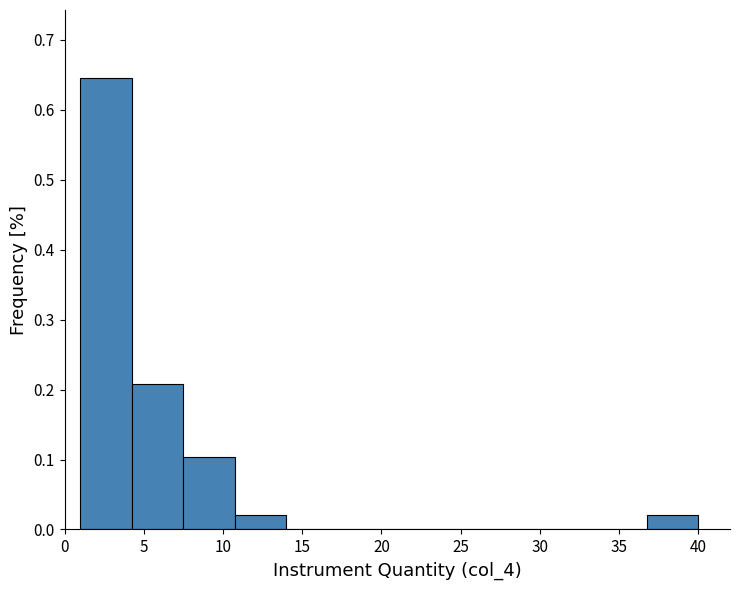

Reading left to right, transcribe this chart: for each bar, give the range it covers on the x-axis and its height. Neither the bar edges nor the heights are printed on the chart, so give them approximately, as read against the axes.

1.00 to 4.25: 0.65
4.25 to 7.50: 0.21
7.50 to 10.75: 0.10
10.75 to 14.00: 0.02
14.00 to 17.25: 0
17.25 to 20.50: 0
20.50 to 23.75: 0
23.75 to 27.00: 0
27.00 to 30.25: 0
30.25 to 33.50: 0
33.50 to 36.75: 0
36.75 to 40.00: 0.02